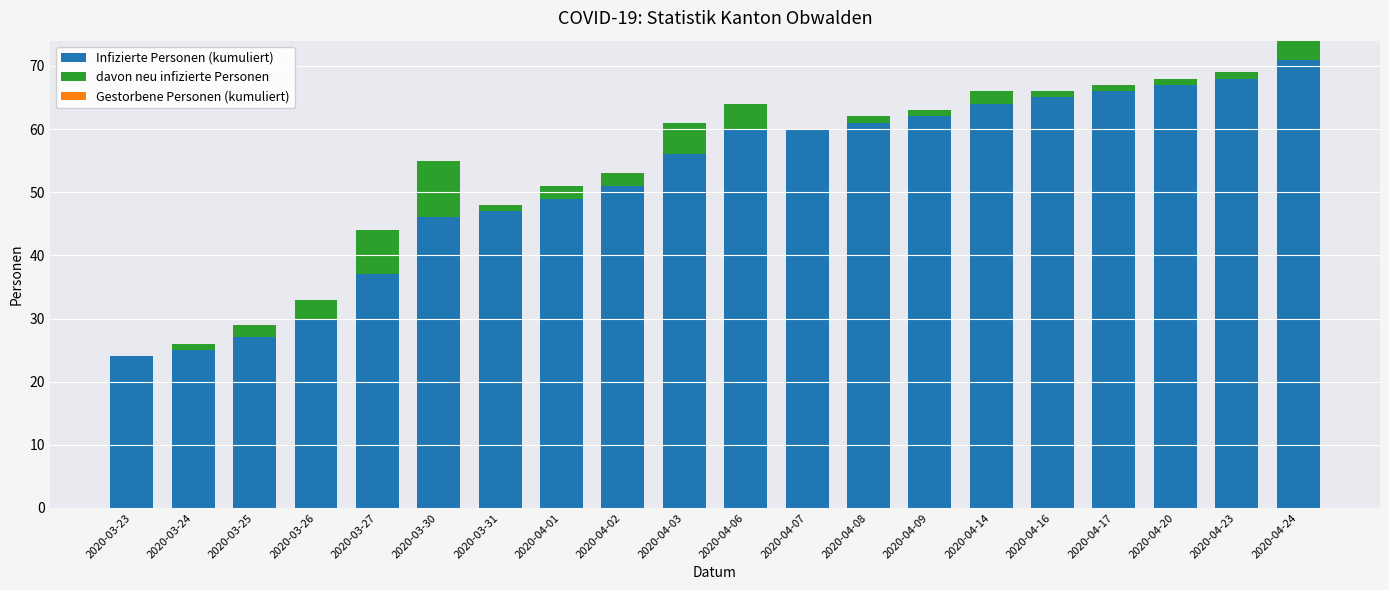

The Infizierte Personen (kumuliert) series shows 30 at 2020-03-26. True or false?

True